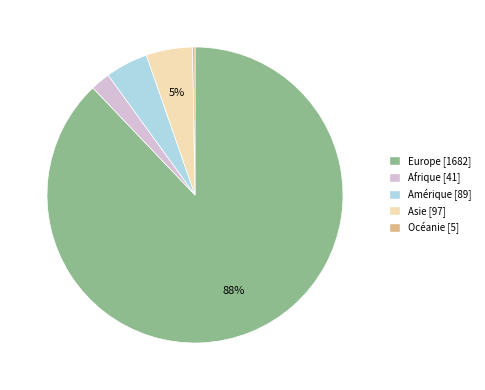

Is it true that Asie is 18% of the pie?

False